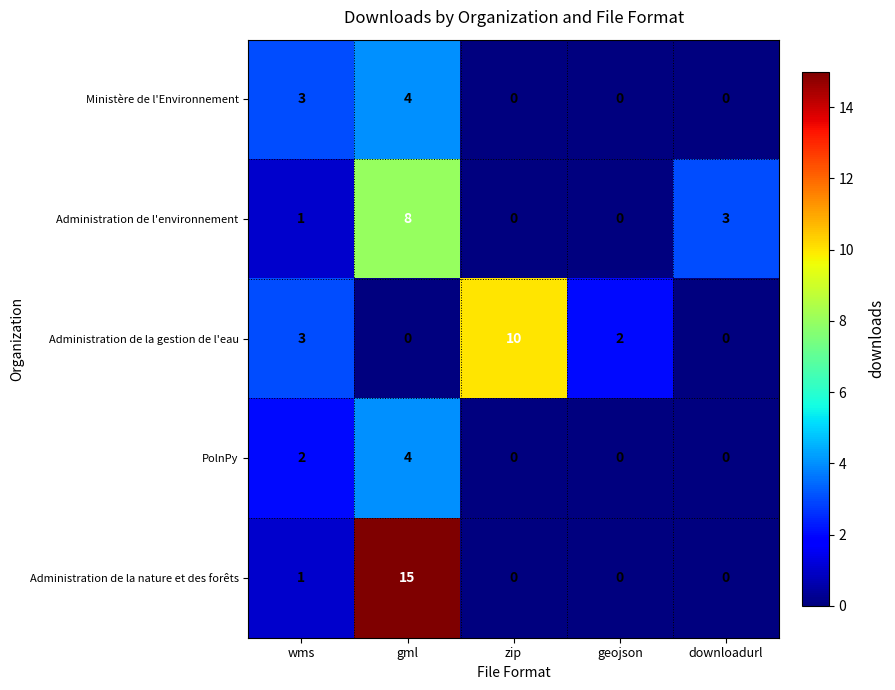

Which series has the largest total across all categories?

Administration de la nature et des forêts